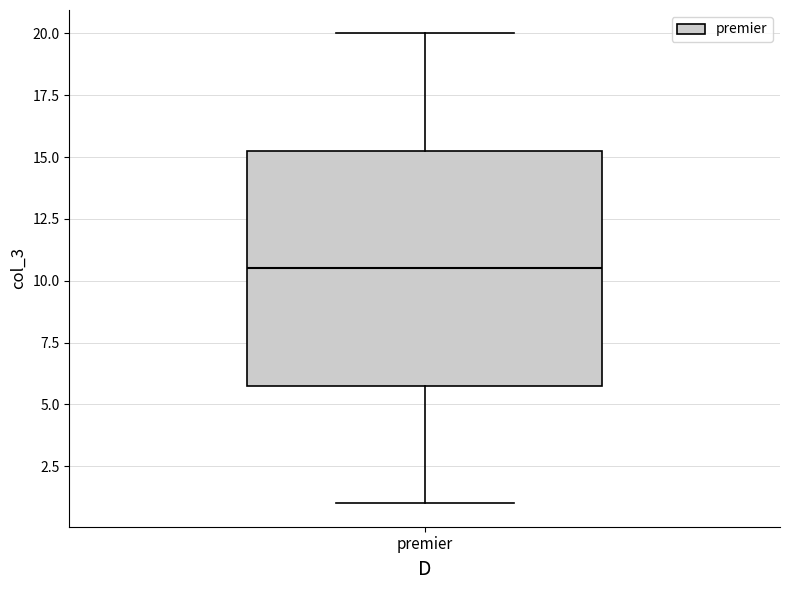

Read this box plot against the y-axis: the position of the median line, the range covered by the box, and the ends of both whiskers. The values are not printed on the chart, so give them approximately, as read against the axis.

median 10.5, box 6.0 to 15.5, whiskers 1.0 to 20.0